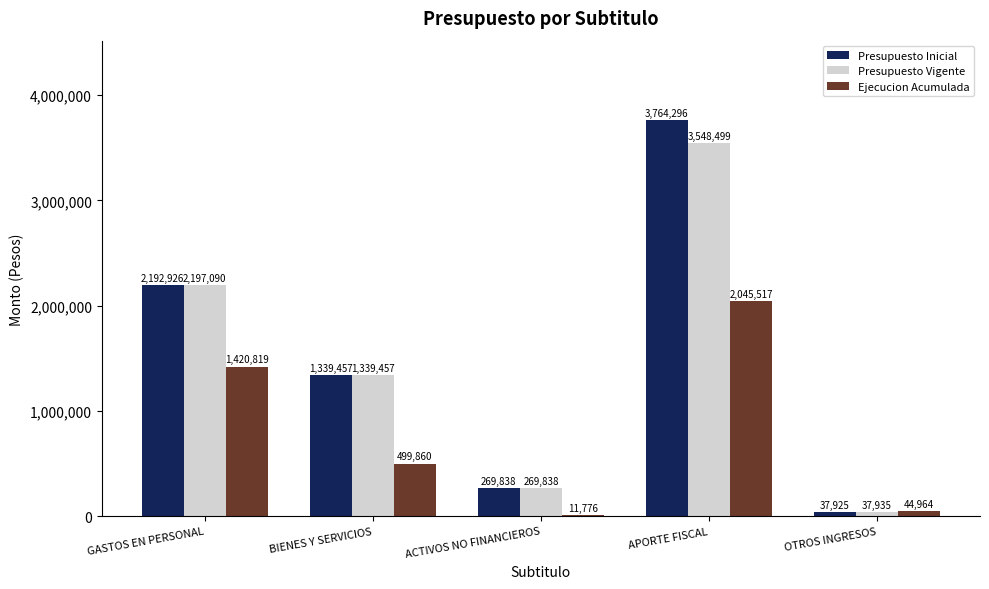

Which series has the largest range (max minus min)?

Presupuesto Inicial